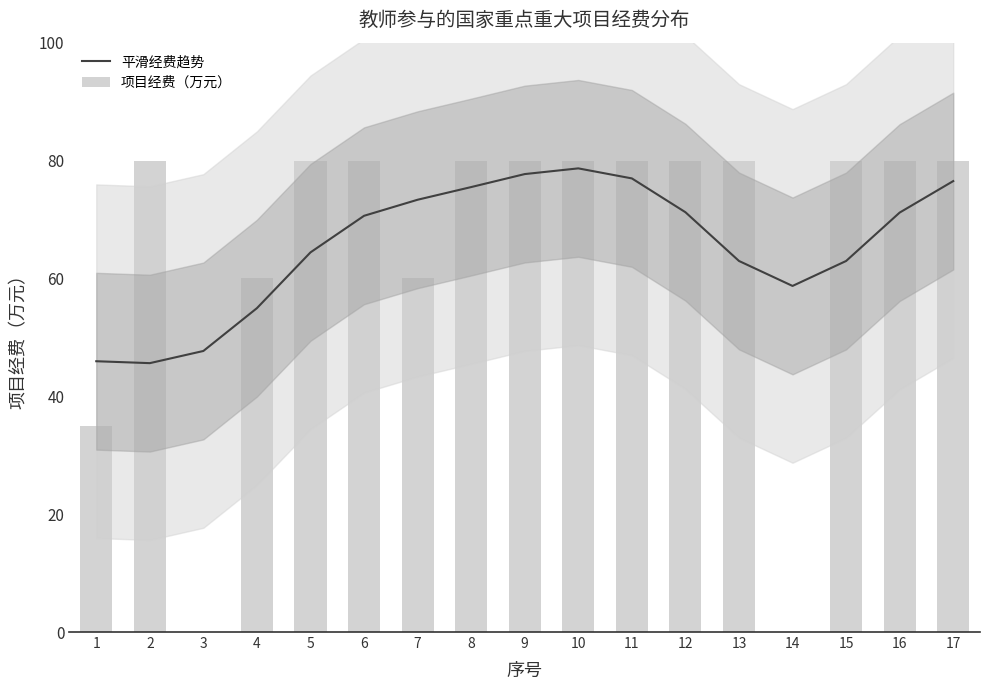

What is the sum of the 项目经费（万元） values at 11 and 17?

160.0